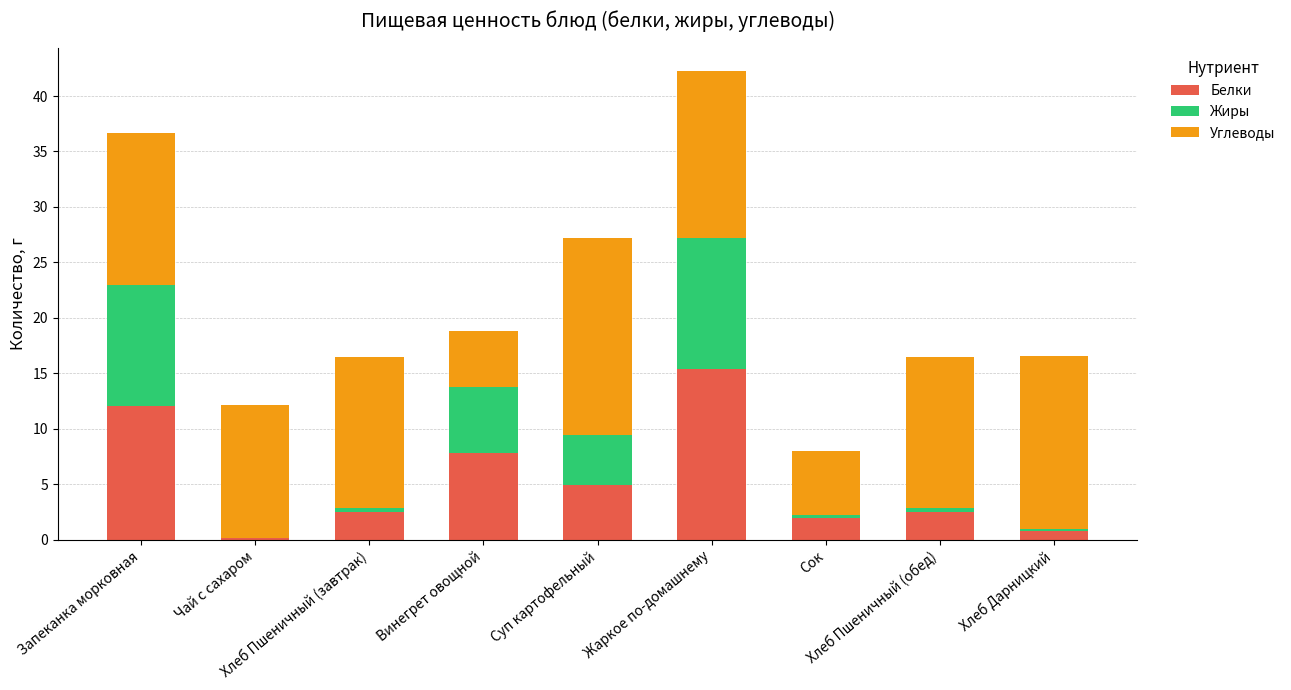

What is the highest value of the Белки series?

15.4